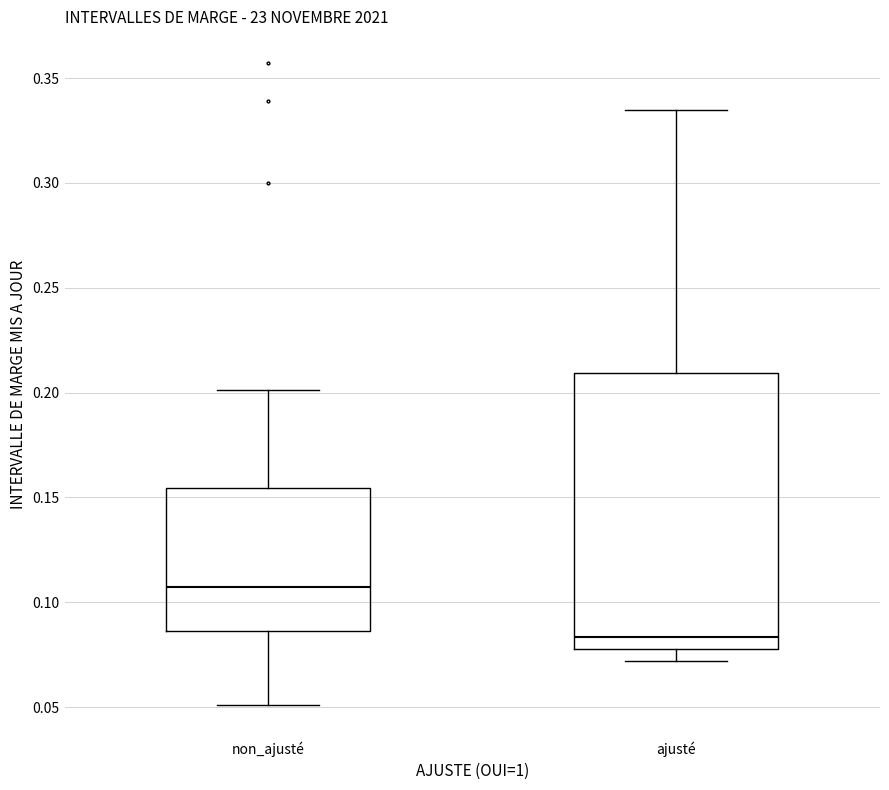

Reading left to right, read every box against the y-axis: the position of its median line, the range the box covers, and the ends of its whiskers. The values are not printed on the chart, so give them approximately, as read against the axis.

non_ajusté: median 0.105, box 0.085 to 0.155, whiskers 0.050 to 0.200
ajusté: median 0.085, box 0.080 to 0.210, whiskers 0.070 to 0.335